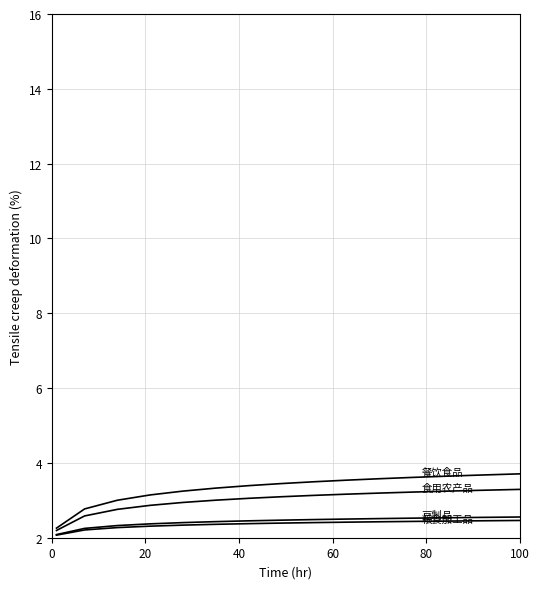

Which series has the largest total across all categories?

餐饮食品